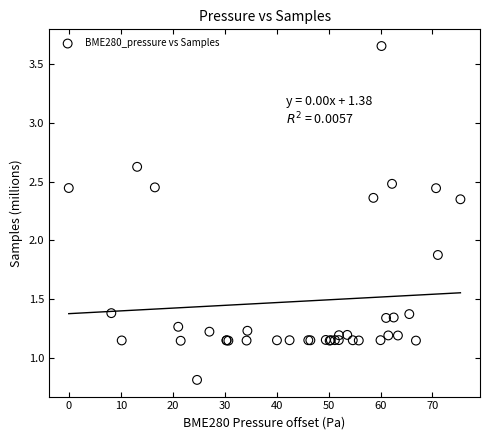

What Y value in the scatter plot is closest to 2?

1.9